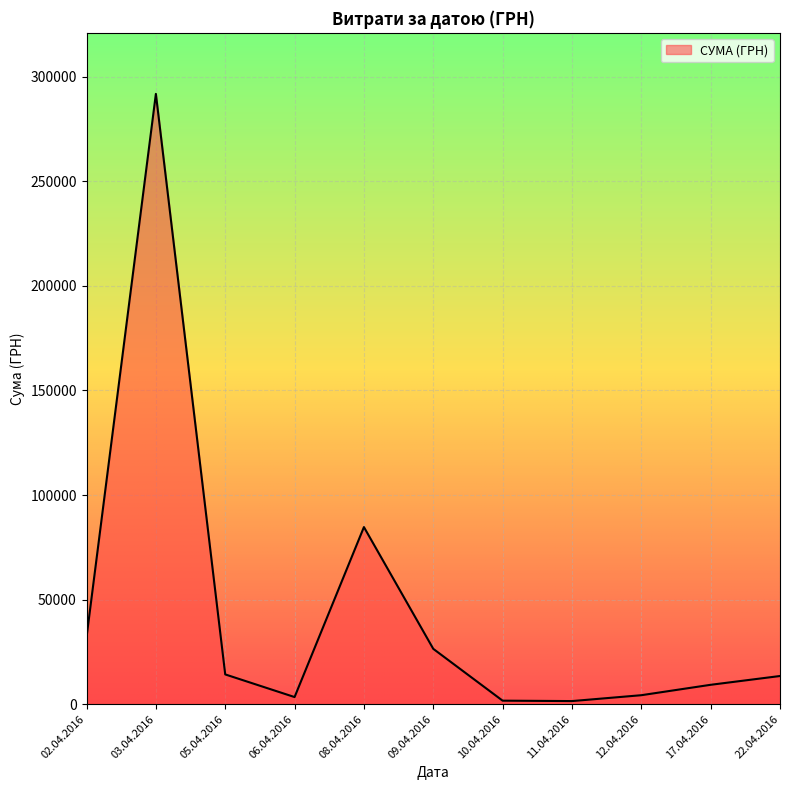

Where is the data nearest to the value 146654?

08.04.2016